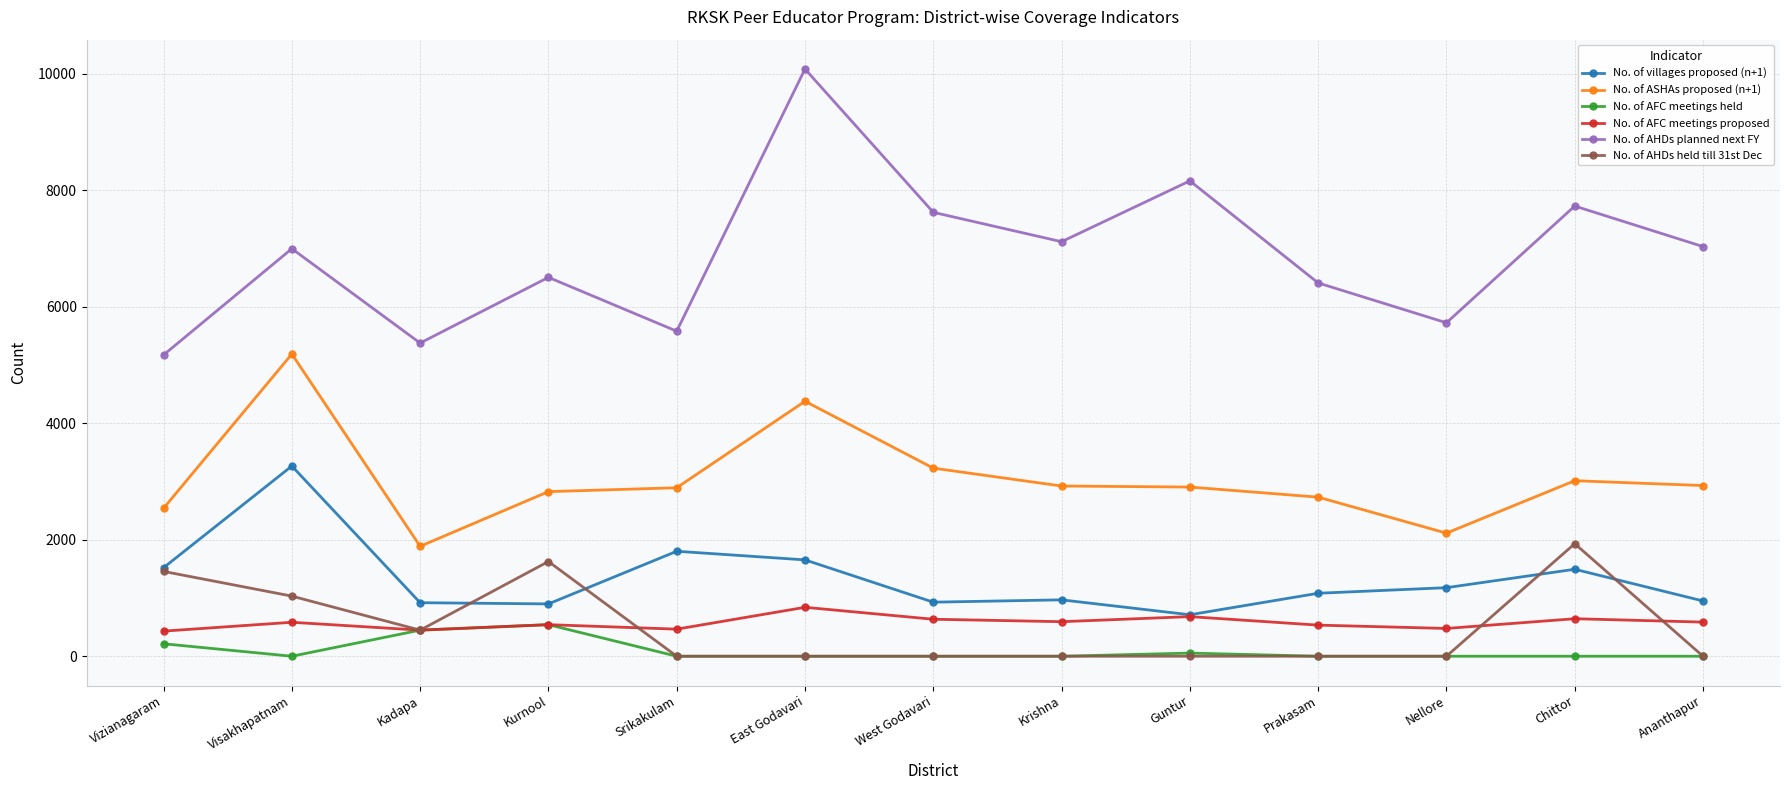

The No. of AHDs planned next FY series shows 12830 at West Godavari. True or false?

False